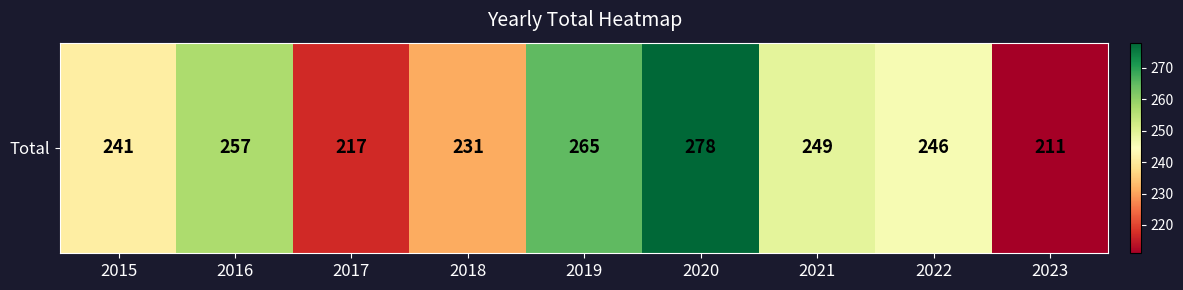

Count the number of values greater than 246.

4